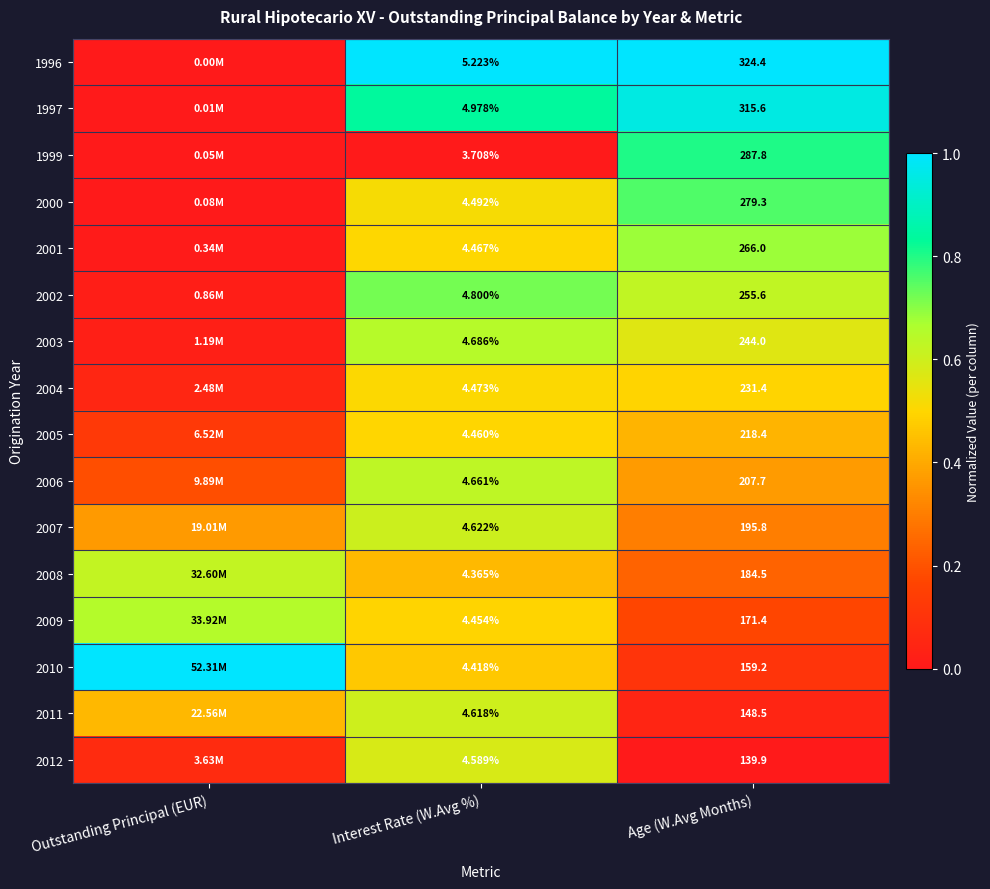

Is the value of 1997 at Age (W.Avg Months) greater than the value of 1996 at Age (W.Avg Months)?

No